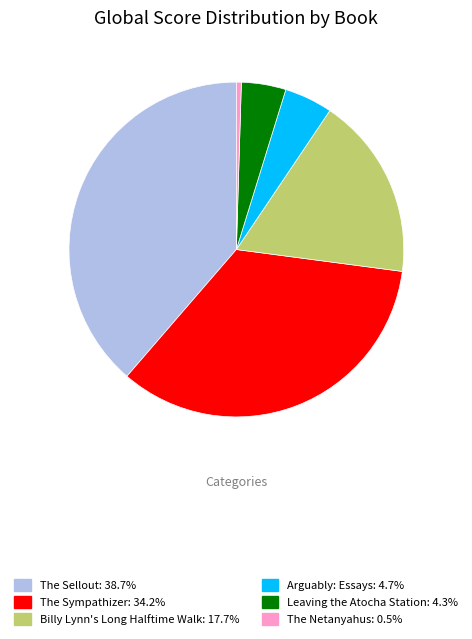

Is there a majority slice in this chart?

No